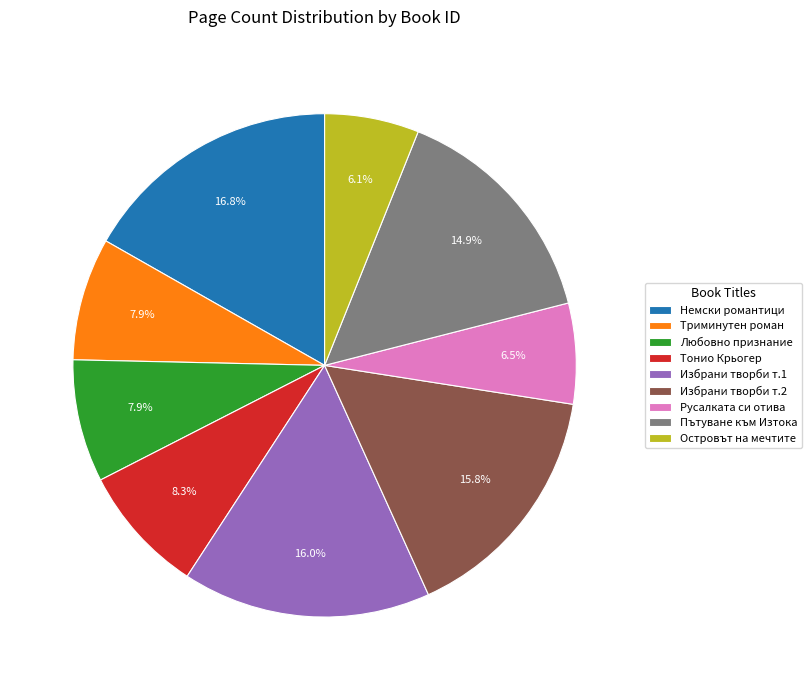

Which category has the biggest portion of the pie?

Немски романтици